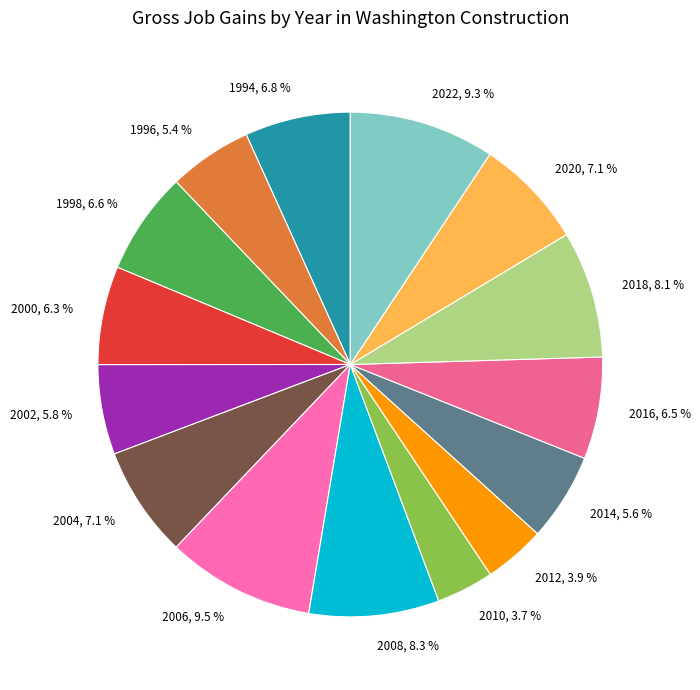

Between 2018, 8.1 % and 2000, 6.3 %, which is larger?

2018, 8.1 %